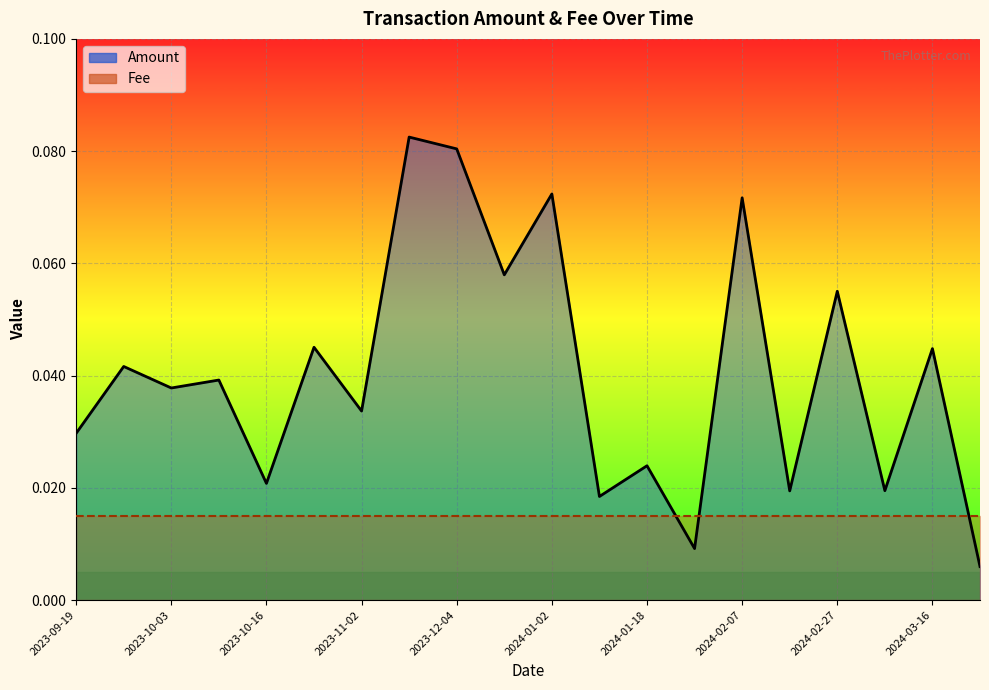

Rank the series at 2024-03-16 from lowest to highest value.

Fee, Amount